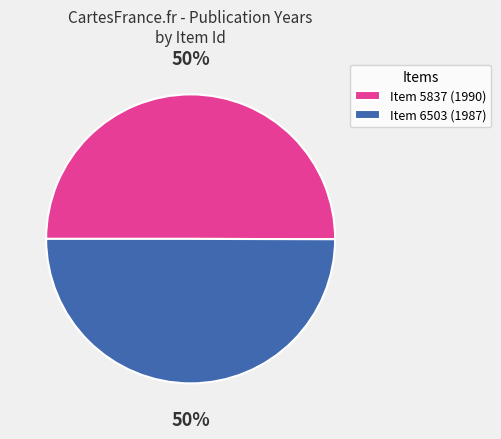

To the nearest percent, what is the average slice percentage?

50%